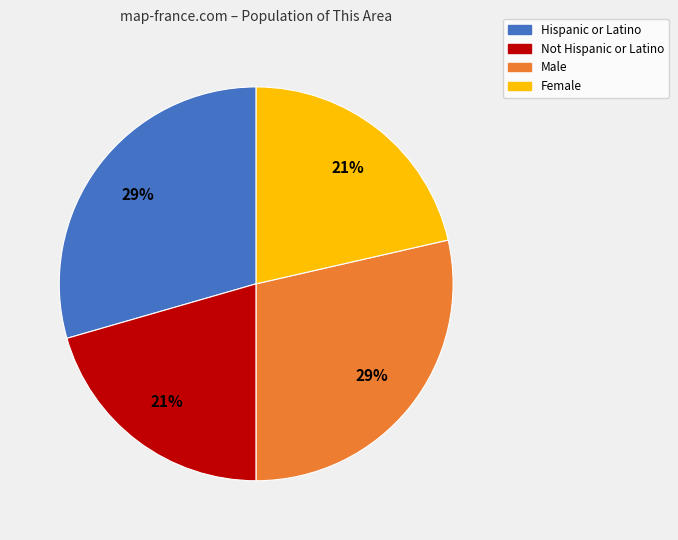

To the nearest percent, what is the average slice percentage?

25%